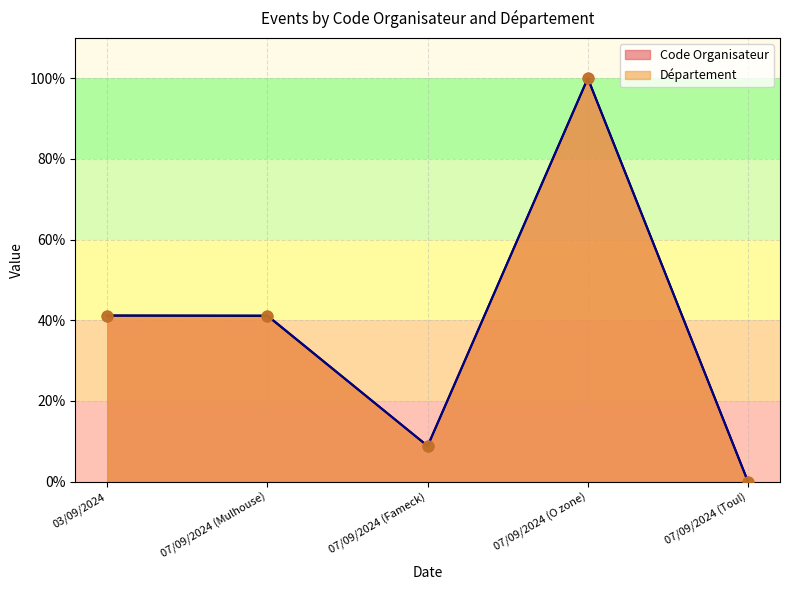

Which series contains the highest Y value?

Code Organisateur